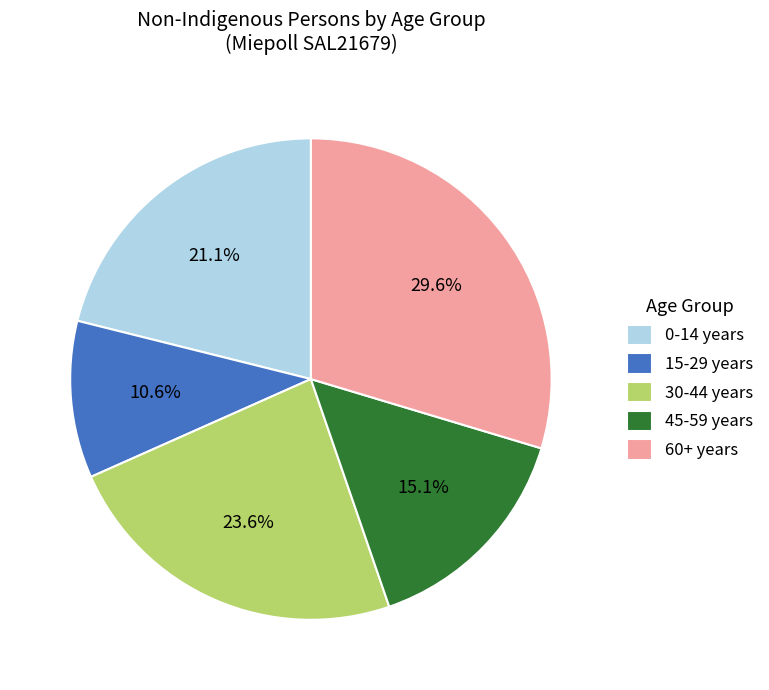

Rank the categories by value from lowest to highest.

15-29 years, 45-59 years, 0-14 years, 30-44 years, 60+ years